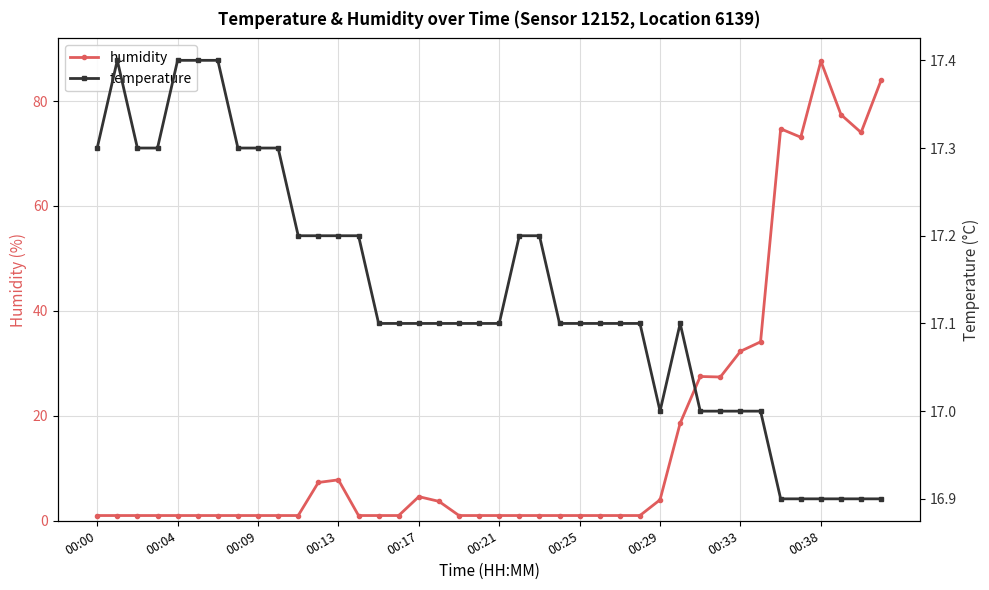

True or false: humidity has more than 2 interior local peaks.

True